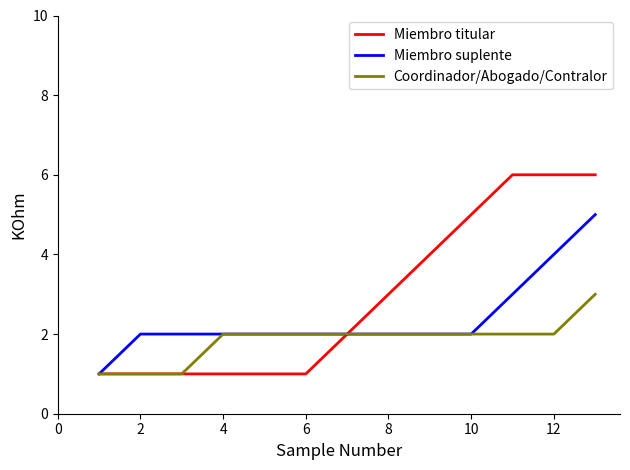

What is the maximum value shown in the chart?

6